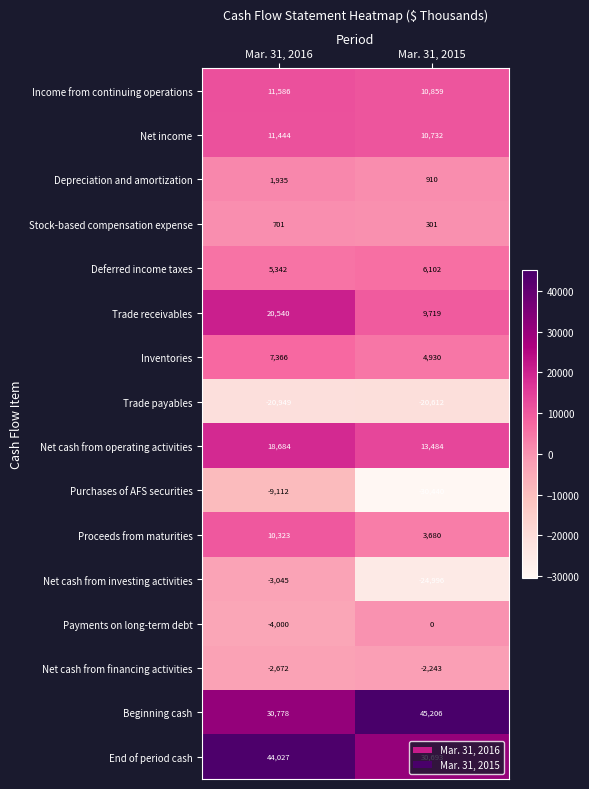

True or false: Stock-based compensation expense has a value of 452 at Mar. 31, 2015.

False